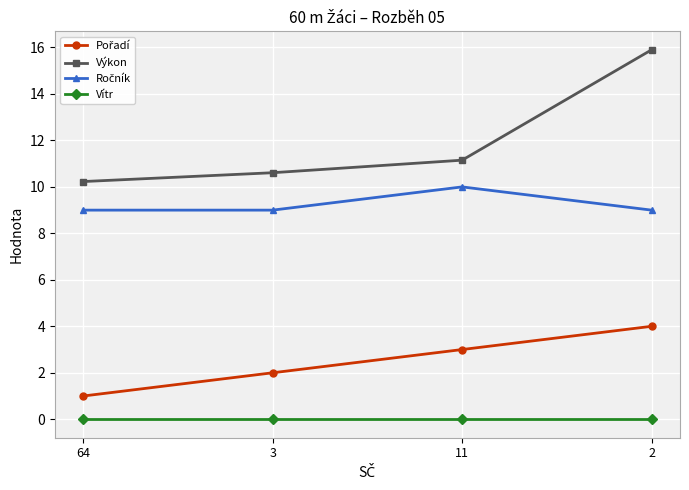

Where is Výkon nearest to the value 13?

11